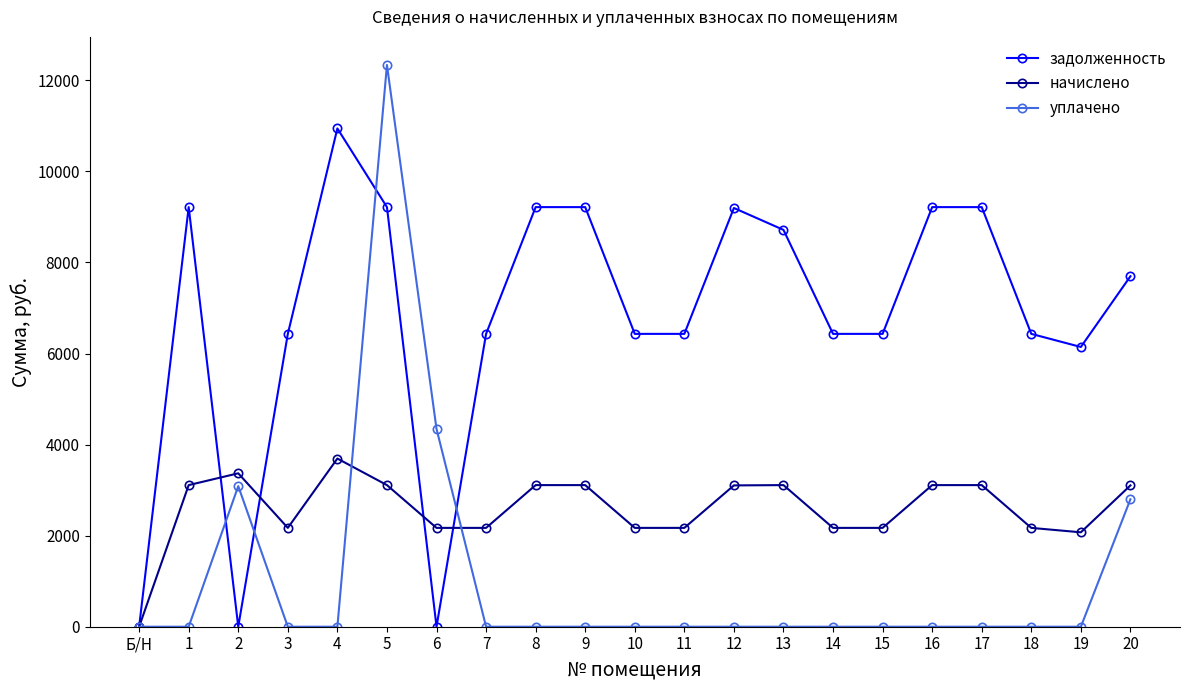

True or false: начислено has a value of 5197.2 at 1.

False